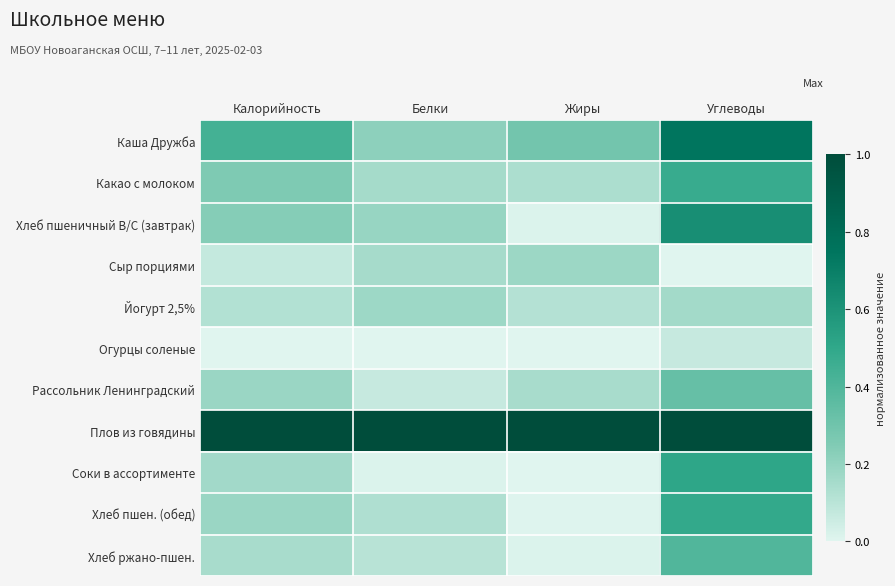

Reading left to right, list all the values displayed in this chart.

Каша Дружба: Калорийность=0.4	Белки=0.2	Жиры=0.3	Углеводы=0.7
Какао с молоком: Калорийность=0.3	Белки=0.2	Жиры=0.1	Углеводы=0.5
Хлеб пшеничный В/С (завтрак): Калорийность=0.2	Белки=0.2	Жиры=0.0	Углеводы=0.6
Сыр порциями: Калорийность=0.1	Белки=0.2	Жиры=0.2	Углеводы=0.0
Йогурт 2,5%: Калорийность=0.1	Белки=0.2	Жиры=0.1	Углеводы=0.2
Огурцы соленые: Калорийность=0.0	Белки=0.0	Жиры=0.0	Углеводы=0.1
Рассольник Ленинградский: Калорийность=0.2	Белки=0.1	Жиры=0.1	Углеводы=0.3
Плов из говядины: Калорийность=1.0	Белки=1.0	Жиры=1.0	Углеводы=1.0
Соки в ассортименте: Калорийность=0.2	Белки=0.0	Жиры=0.0	Углеводы=0.5
Хлеб пшен. (обед): Калорийность=0.2	Белки=0.1	Жиры=0.0	Углеводы=0.5
Хлеб ржано-пшен.: Калорийность=0.1	Белки=0.1	Жиры=0.0	Углеводы=0.4